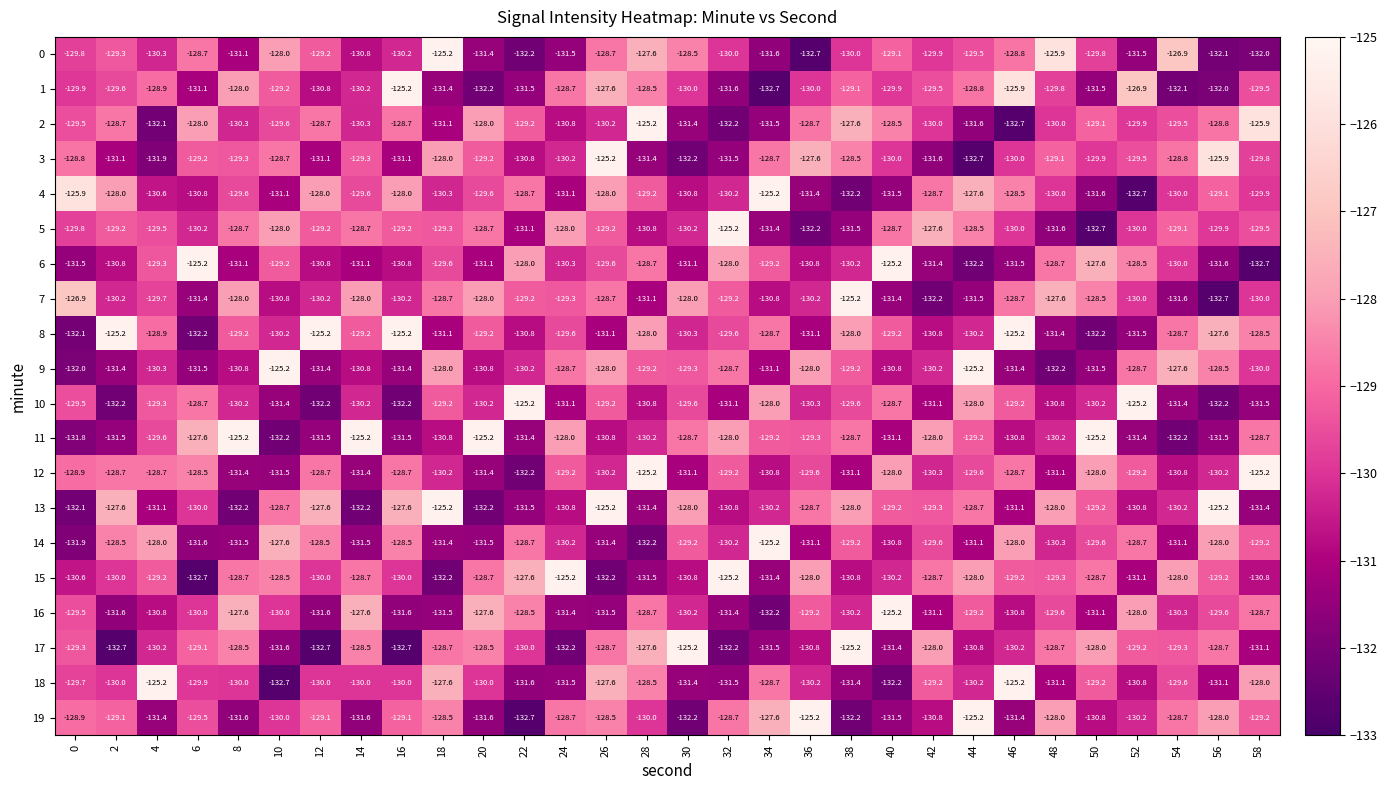

What is the difference between the highest and lowest values at 42?

4.6